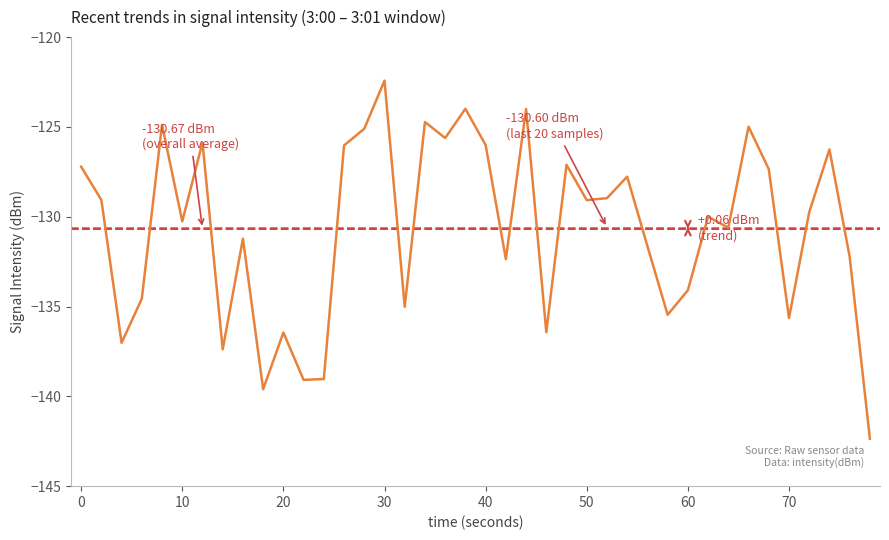

What is the difference between the maximum and minimum values?

19.9